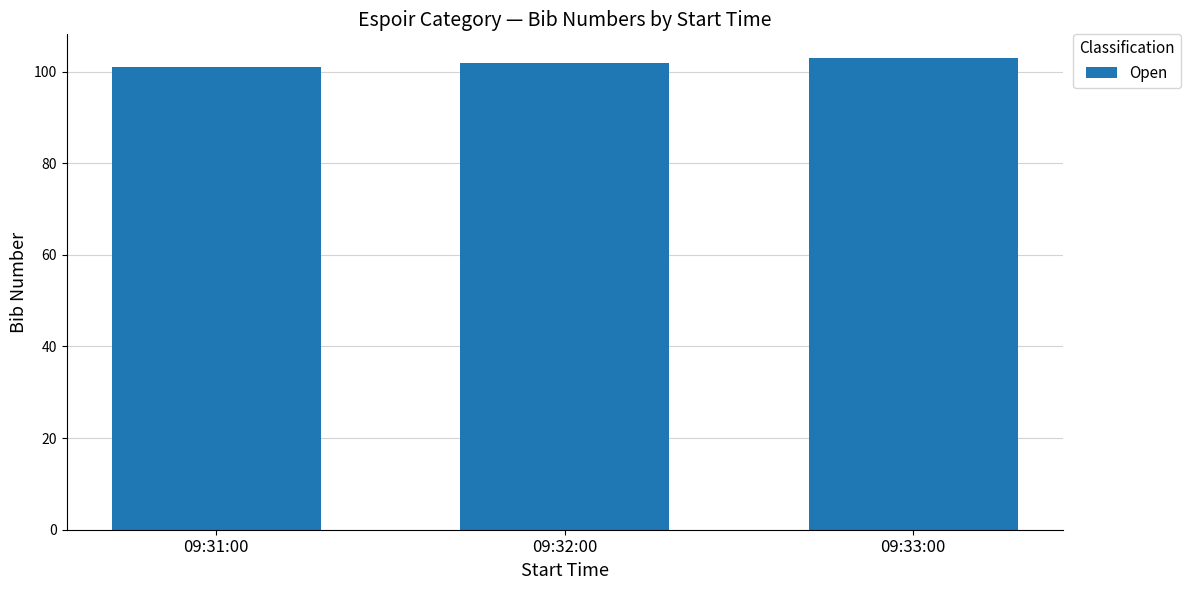

At which category does the chart reach its minimum across all series?

09:31:00